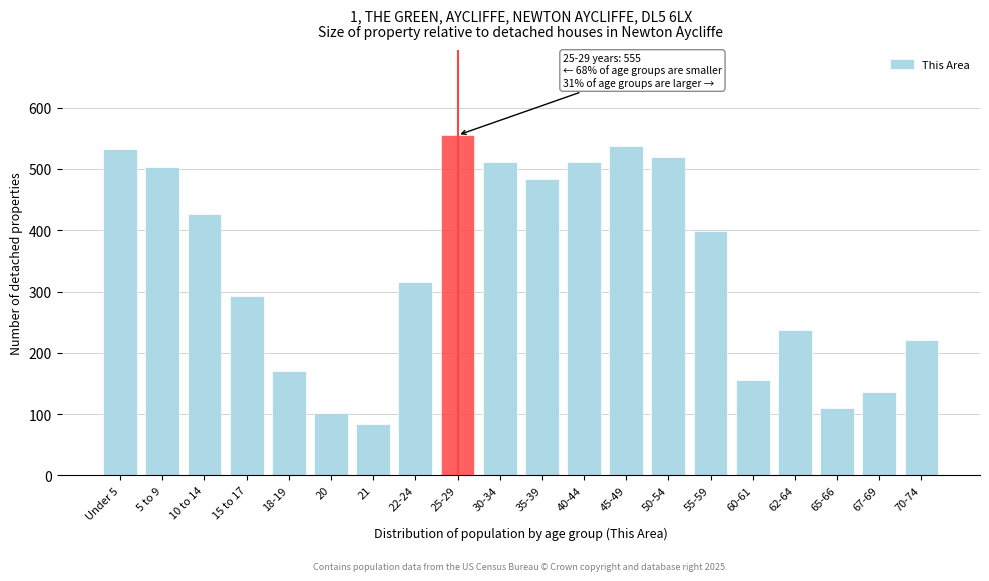

What is the value of the 9th bar from the left?

555